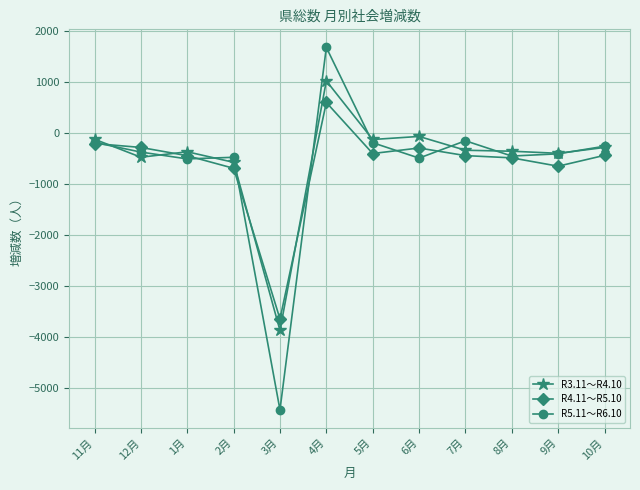

Rank the series at 3月 from lowest to highest value.

R5.11～R6.10, R3.11～R4.10, R4.11～R5.10